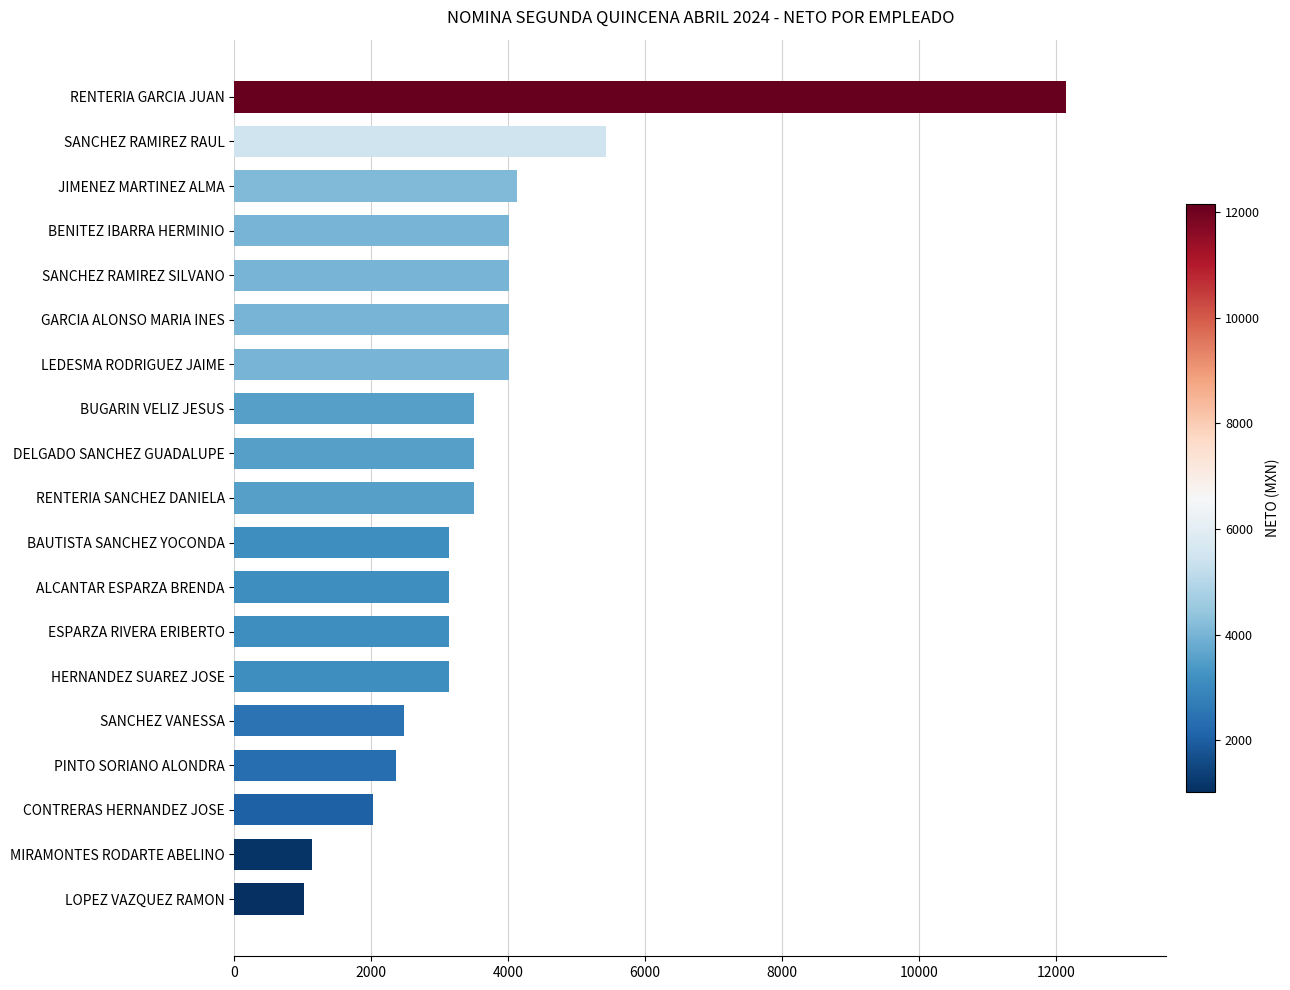

What is the ratio of the value at LEDESMA RODRIGUEZ JAIME to the value at BENITEZ IBARRA HERMINIO?

1.0